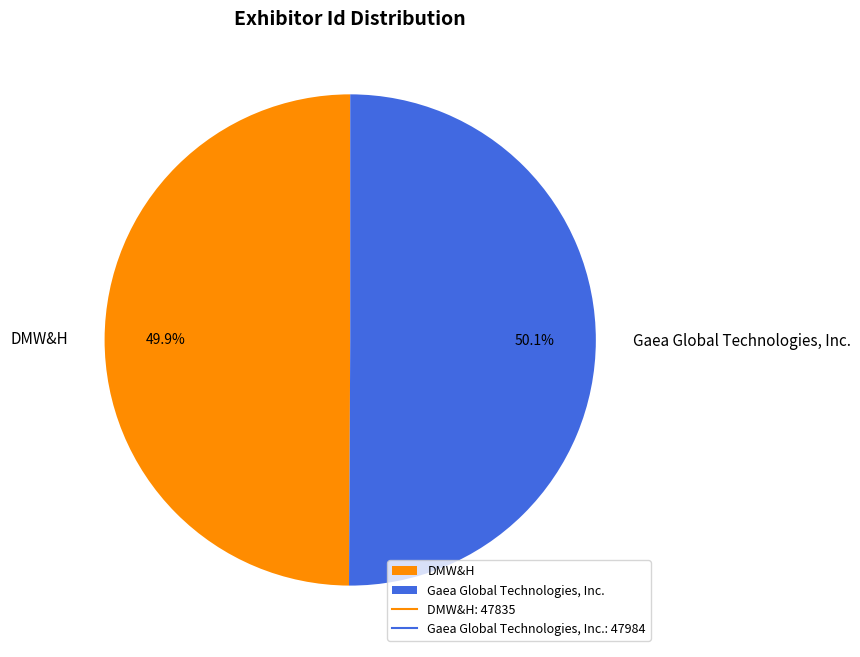

What percentage is NOT represented by DMW&H?

50.1%